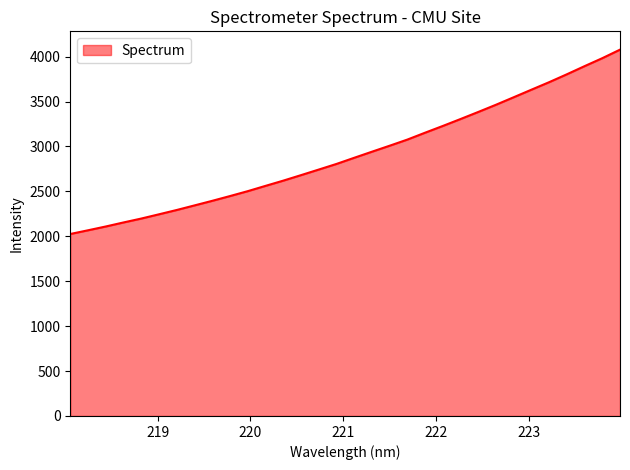

What is the sum of all values?

93281.6